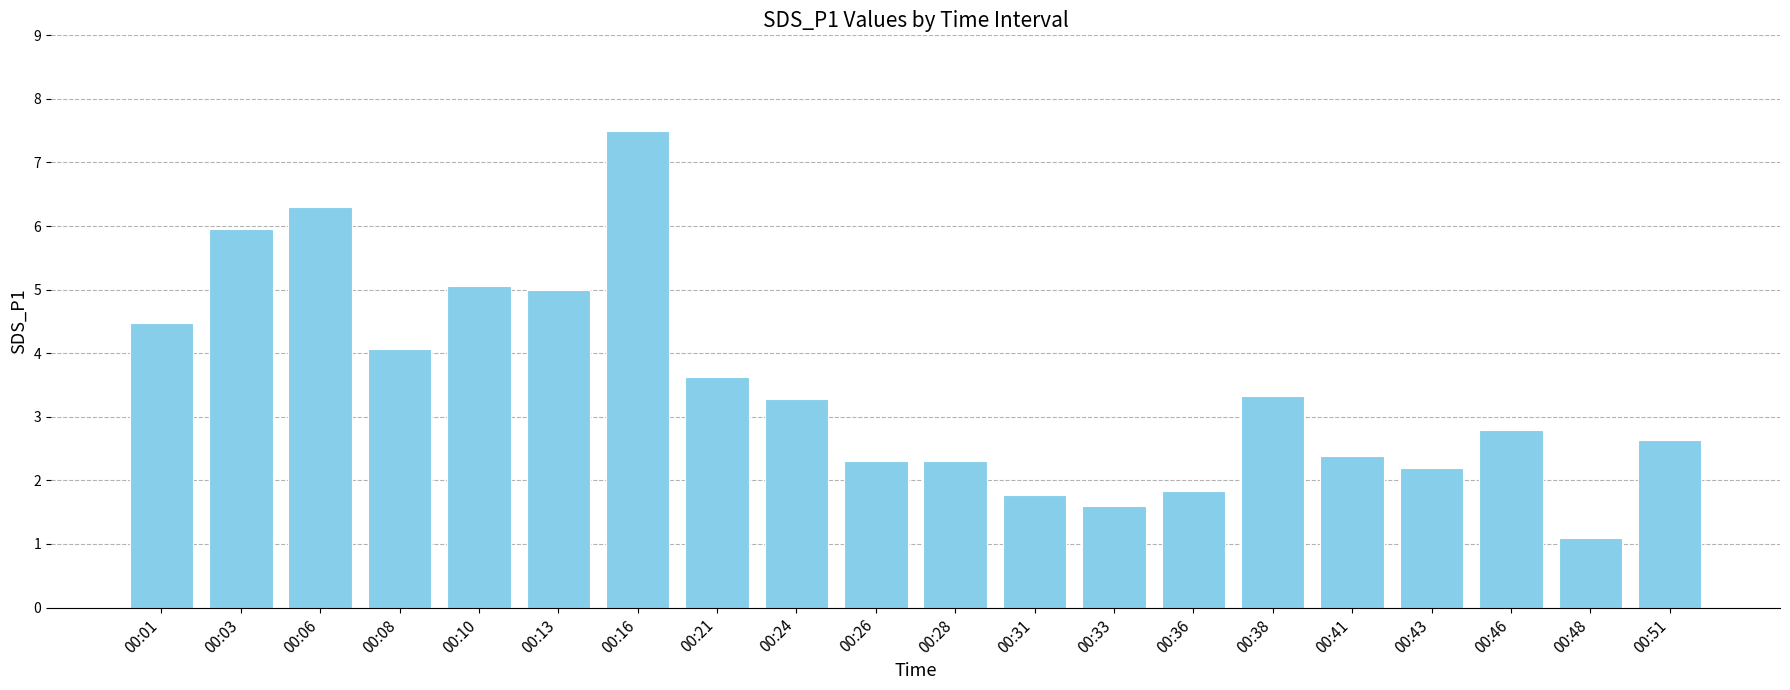

What is the sum of the values at 00:51 and 00:10?

7.7